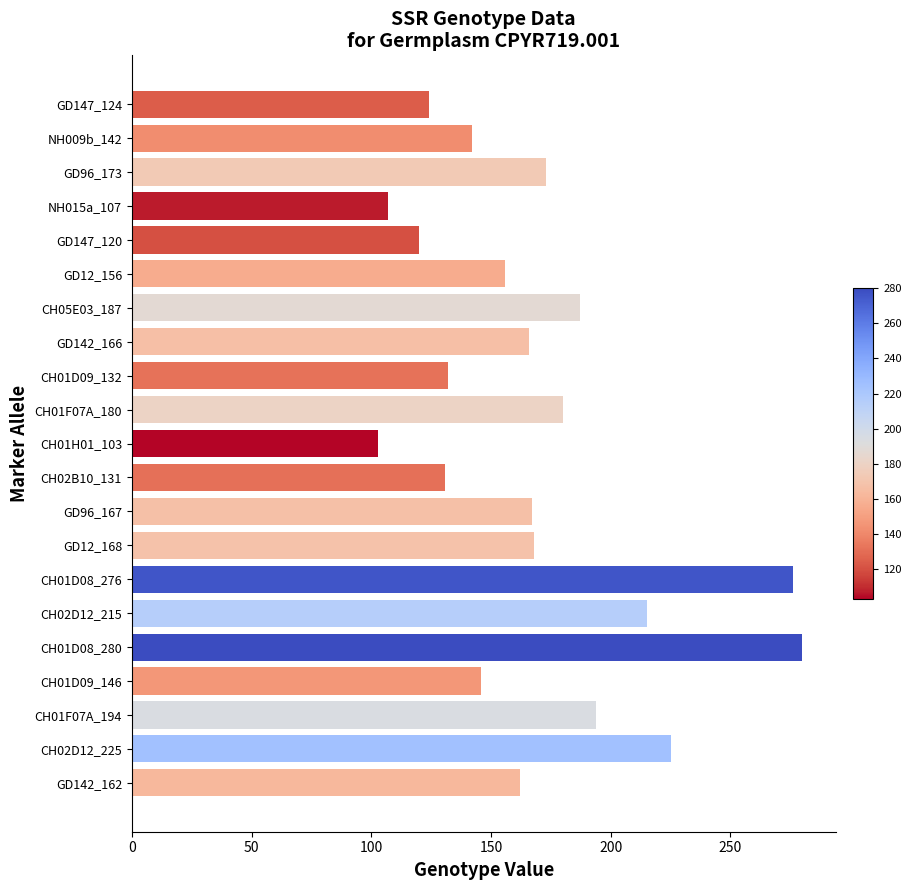

What is the difference between the maximum and second lowest values?

173